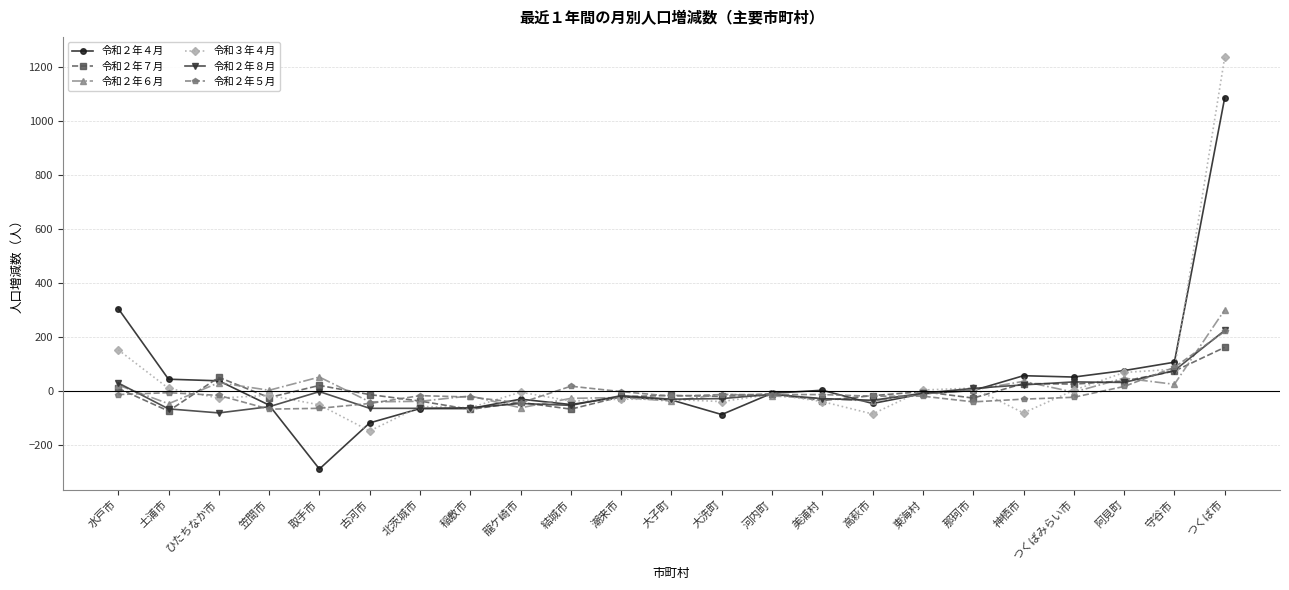

At which category is the sum across all series the highest?

つくば市